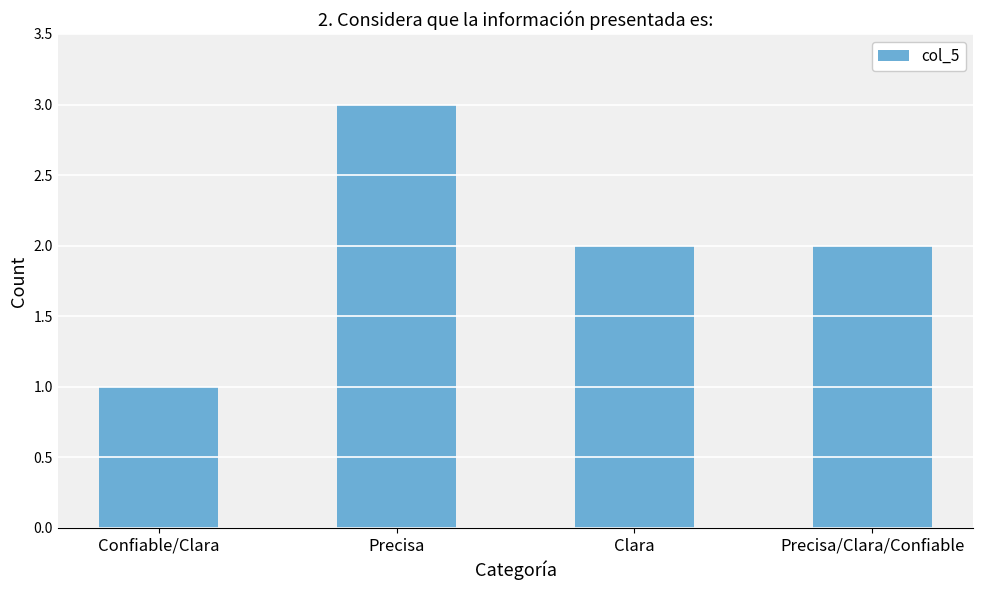

What is the difference between the values at Precisa/Clara/Confiable and Precisa?

1